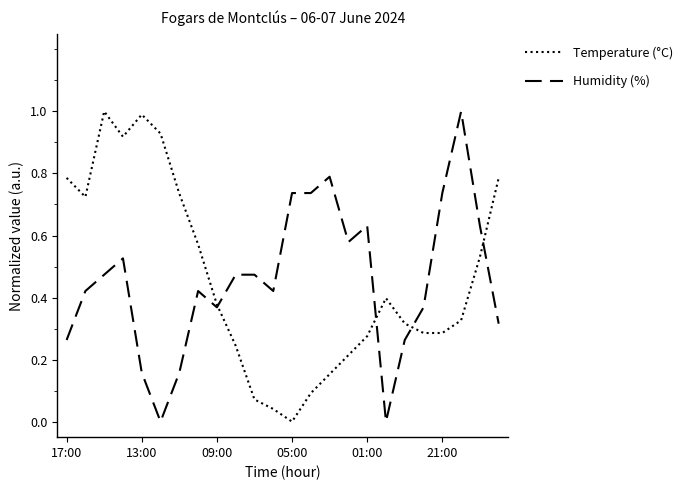

What is the maximum value for Humidity (%)?

1.0